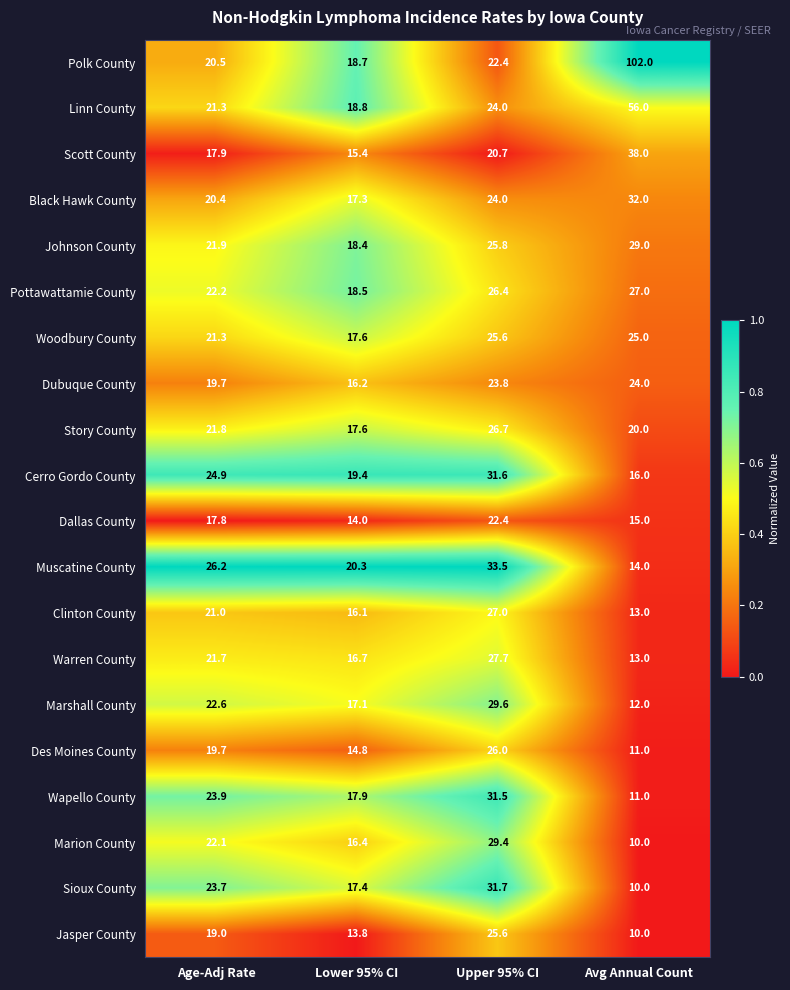

How many distinct data groups are displayed?

20